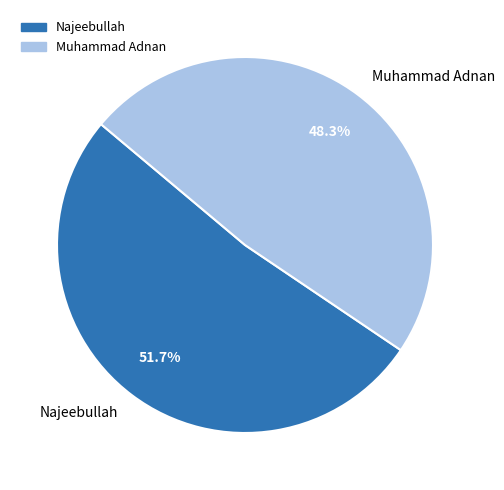

How many slices are in this pie chart?

2